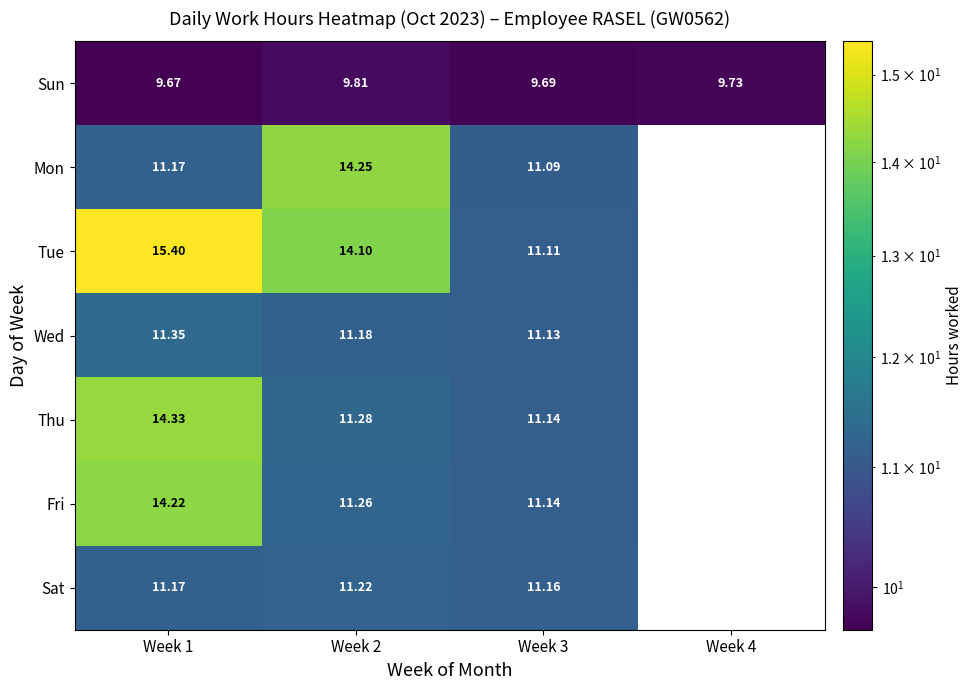

At Week 2, list the series in order from smallest to largest.

Sun, Wed, Sat, Fri, Thu, Tue, Mon